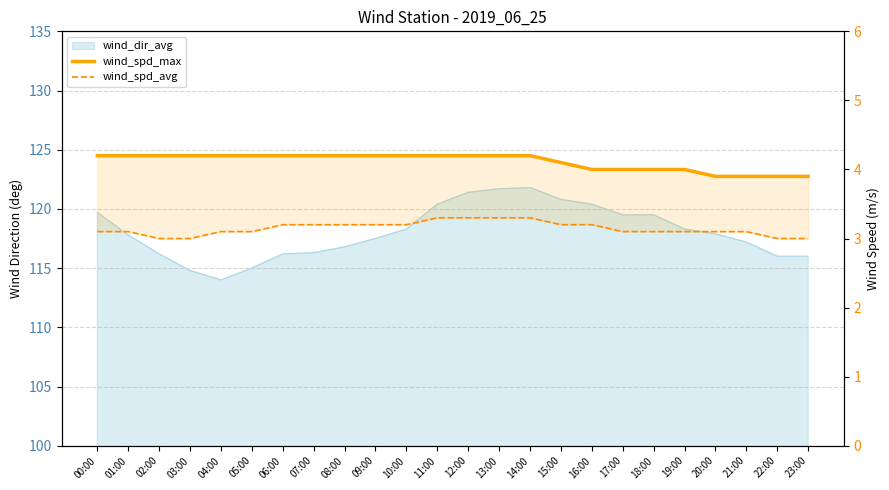

Which category has the lowest value across all series?

02:00